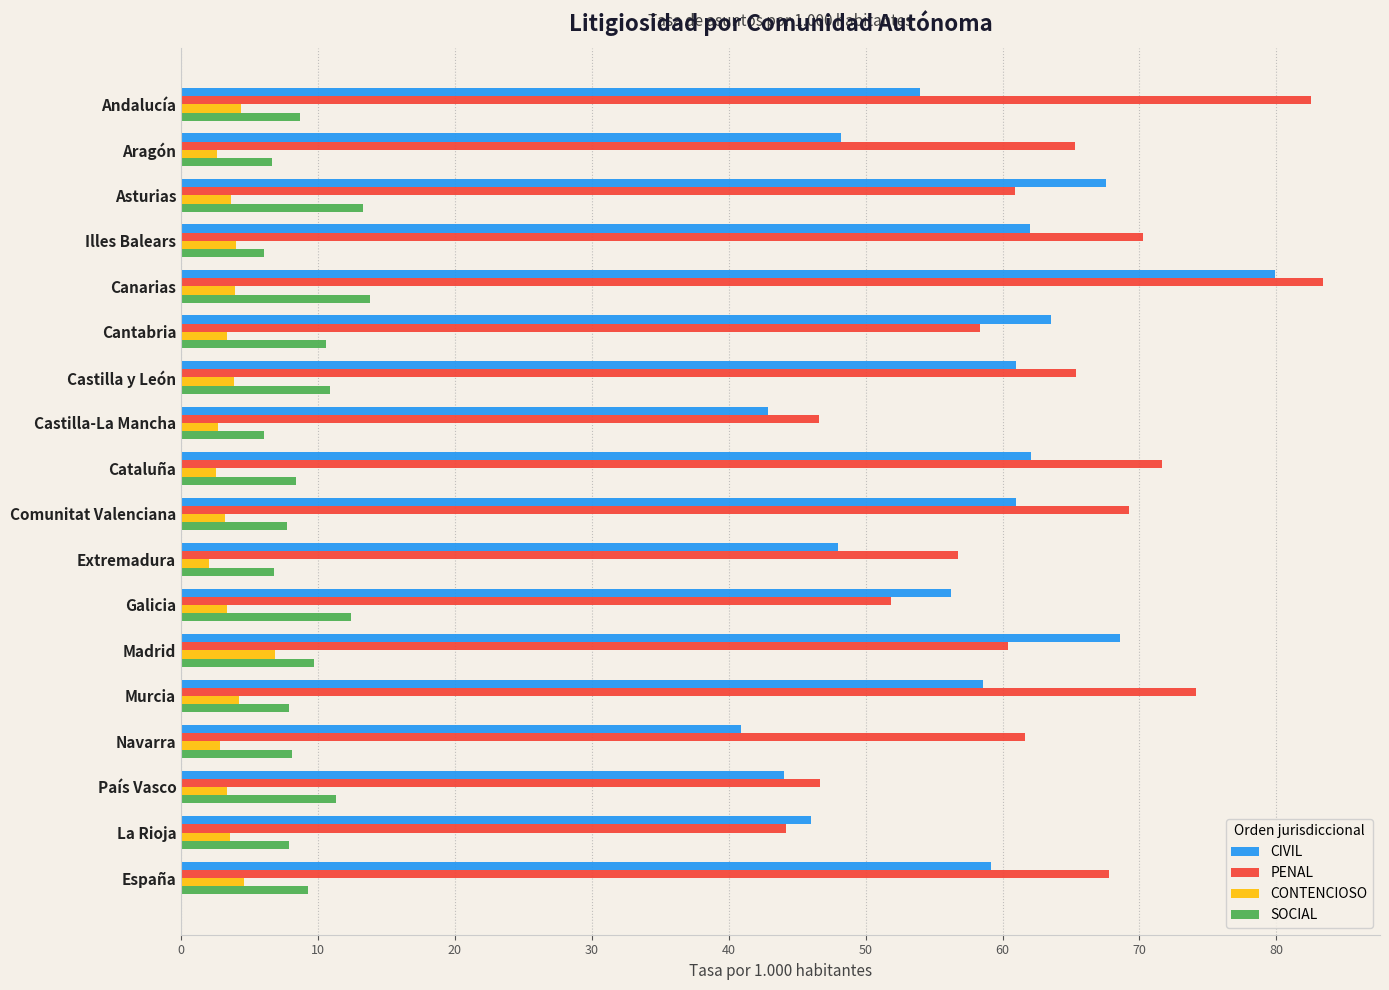

Between La Rioja and España, which series saw the biggest shift?

PENAL